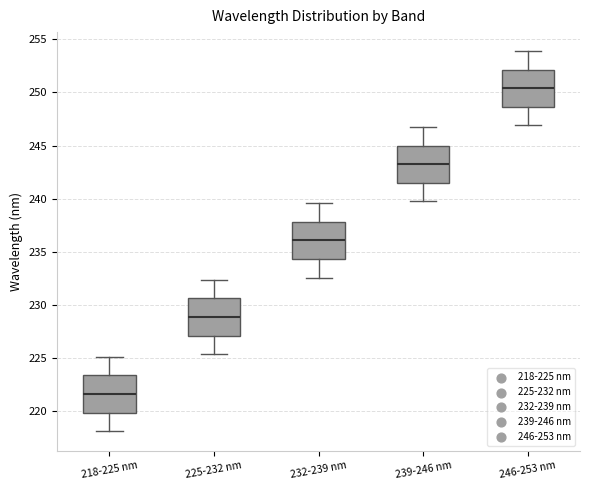

Where is the lower edge of the box for 246-253 nm on the y-axis? The values are not printed on the chart, so give them approximately, as read against the axis.

248.5